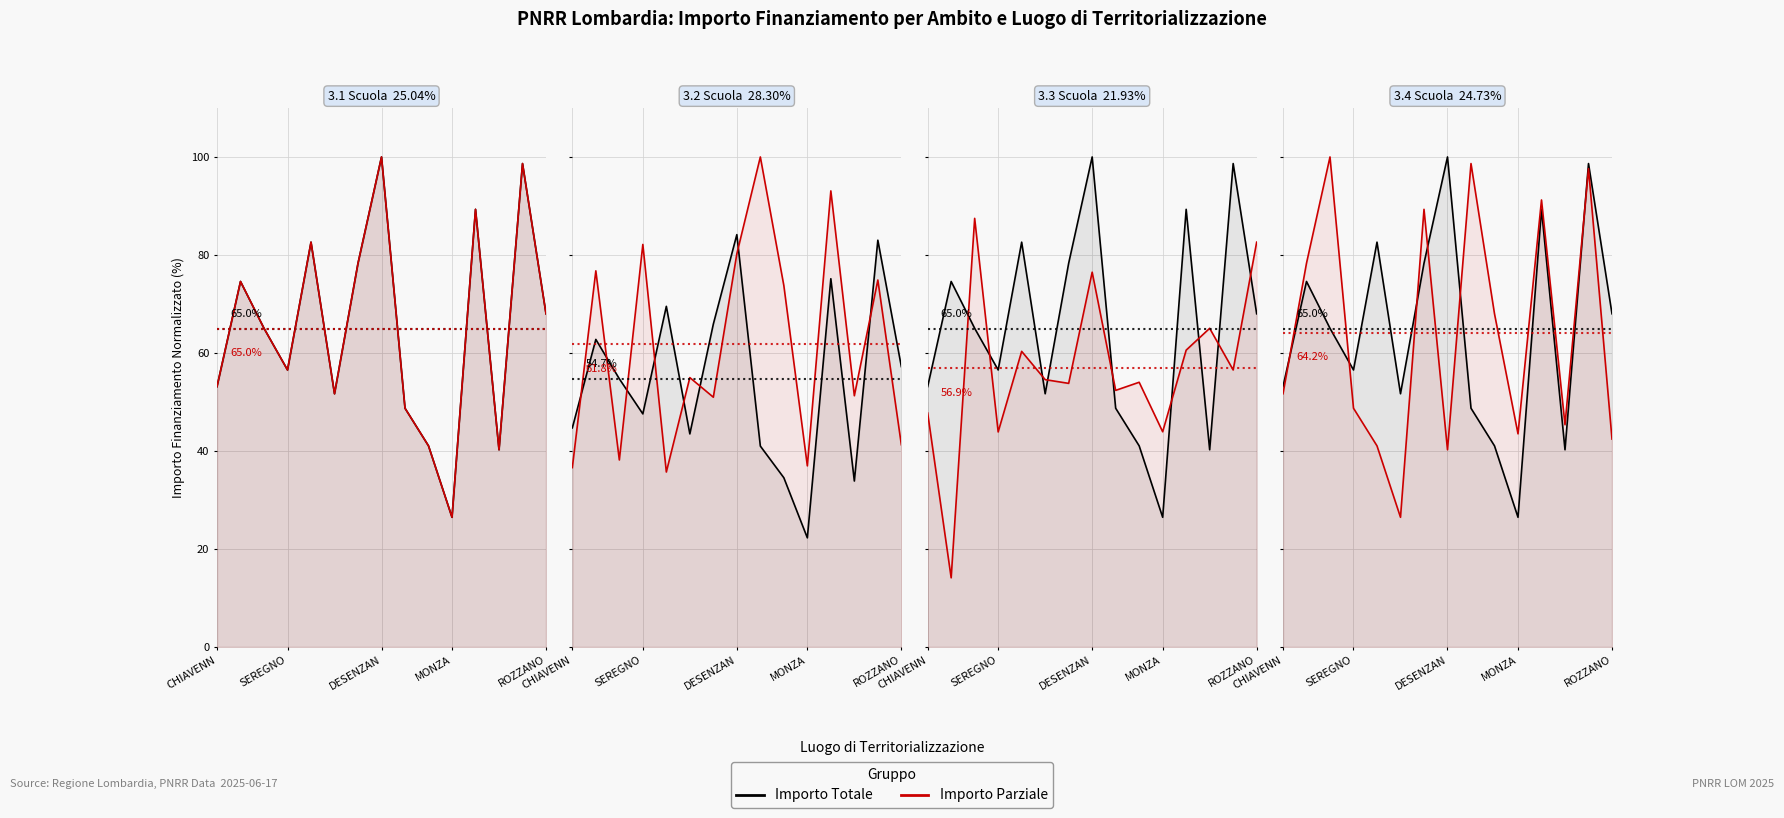

What is the spread (max minus min) of values at CHIAVENN?

1.5